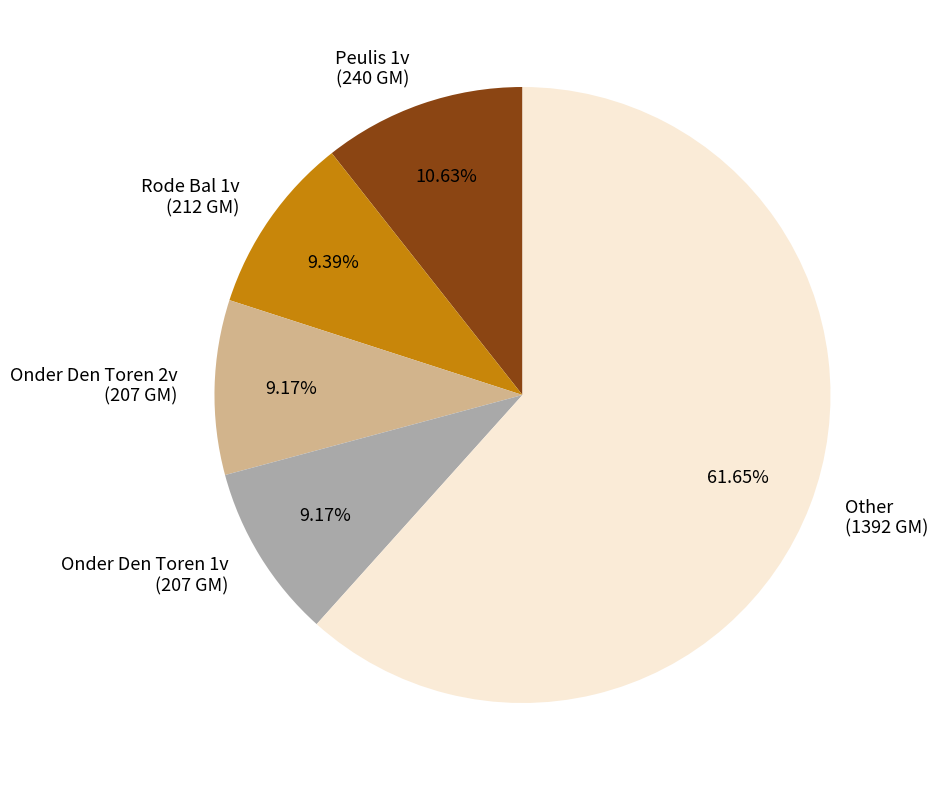

Is the sum of Peulis 1v (240 GM) and Onder Den Toren 1v (207 GM) greater than half?

No